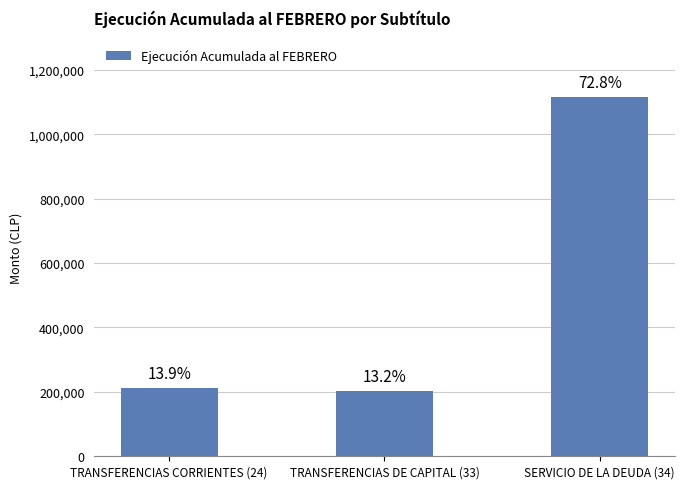

True or false: the data shows 202684 at TRANSFERENCIAS DE CAPITAL (33).

True